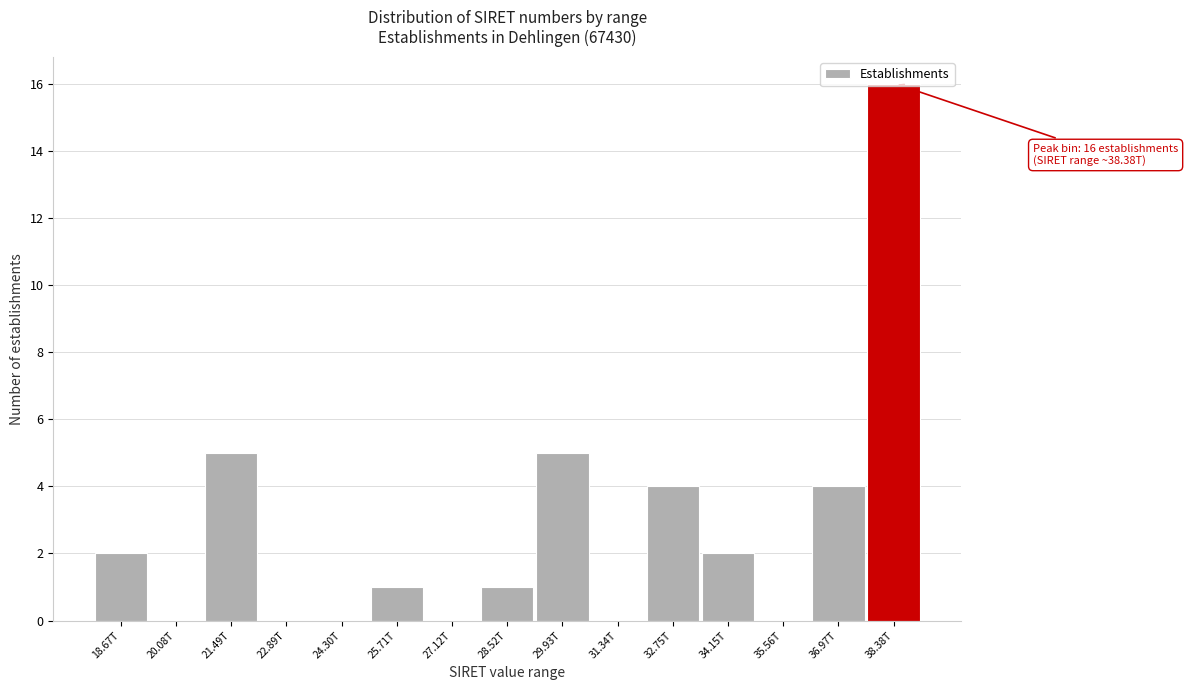

What is the change in value from 29.93T to 31.34T?

-5